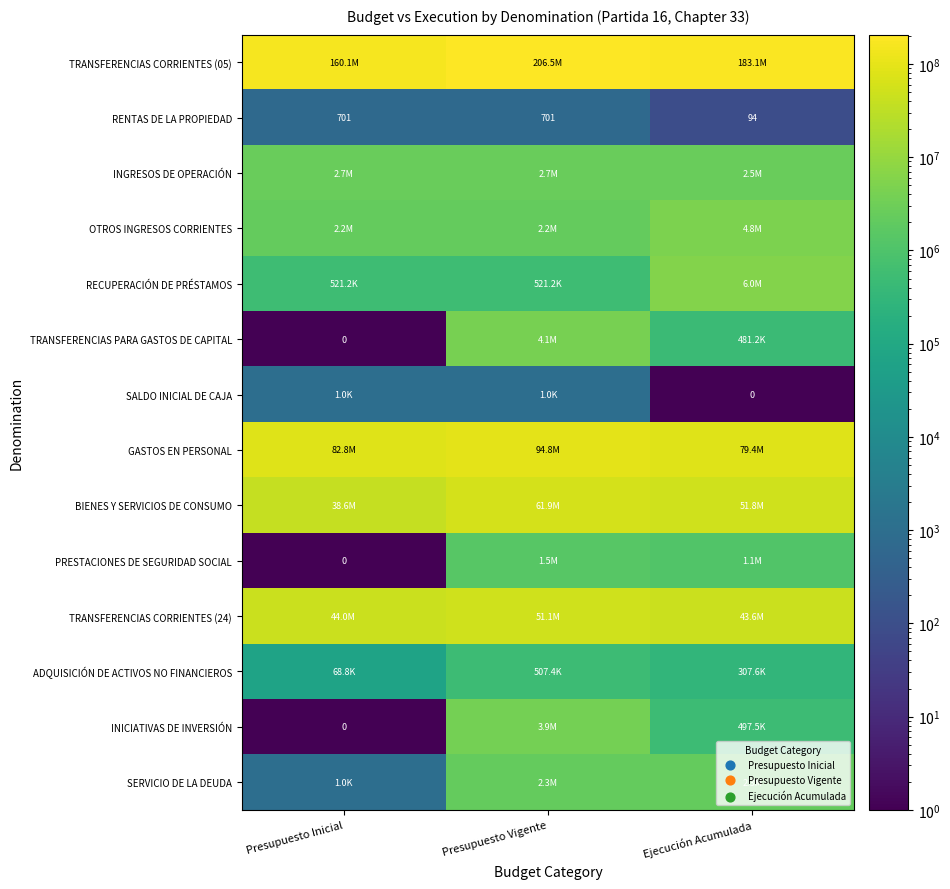

What value does the RENTAS DE LA PROPIEDAD series have at Presupuesto Vigente, to the nearest 100?

700